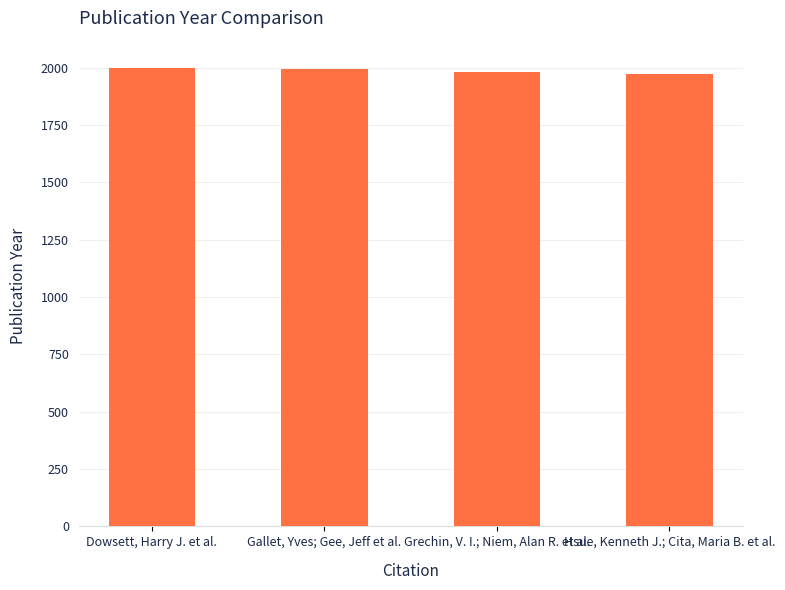

What is the smallest value displayed?

1973